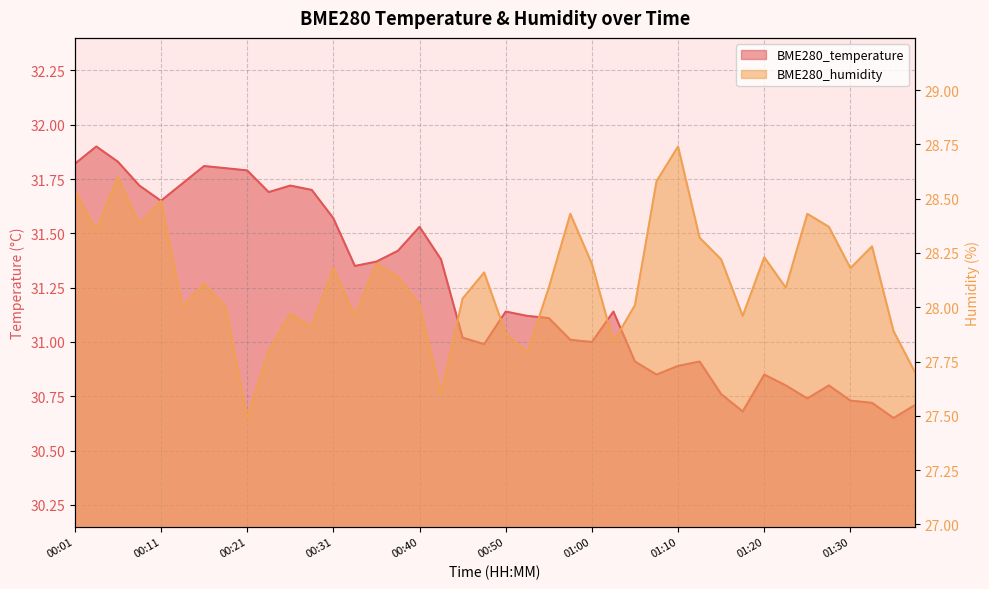

Reading left to right, transcribe all the data shown in this chart.

BME280_temperature: 00:01=31.8	00:04=31.9	00:06=31.8	00:09=31.7	00:11=31.6	00:14=31.7	00:16=31.8	00:18=31.8	00:21=31.8	00:23=31.7	00:26=31.7	00:28=31.7	00:31=31.6	00:33=31.4	00:36=31.4	00:38=31.4	00:40=31.5	00:43=31.4	00:45=31.0	00:48=31.0	00:50=31.1	00:53=31.1	00:55=31.1	00:57=31.0	01:00=31.0	01:03=31.1	01:05=30.9	01:08=30.9	01:10=30.9	01:13=30.9	01:15=30.8	01:17=30.7	01:20=30.9	01:23=30.8	01:25=30.7	01:27=30.8	01:30=30.7	01:32=30.7	01:35=30.6	01:37=30.7
BME280_humidity: 00:01=28.5	00:04=28.4	00:06=28.6	00:09=28.4	00:11=28.5	00:14=28.0	00:16=28.1	00:18=28.0	00:21=27.5	00:23=27.8	00:26=28.0	00:28=27.9	00:31=28.2	00:33=28.0	00:36=28.2	00:38=28.1	00:40=28.0	00:43=27.6	00:45=28.0	00:48=28.2	00:50=27.9	00:53=27.8	00:55=28.1	00:57=28.4	01:00=28.2	01:03=27.8	01:05=28.0	01:08=28.6	01:10=28.7	01:13=28.3	01:15=28.2	01:17=28.0	01:20=28.2	01:23=28.1	01:25=28.4	01:27=28.4	01:30=28.2	01:32=28.3	01:35=27.9	01:37=27.7